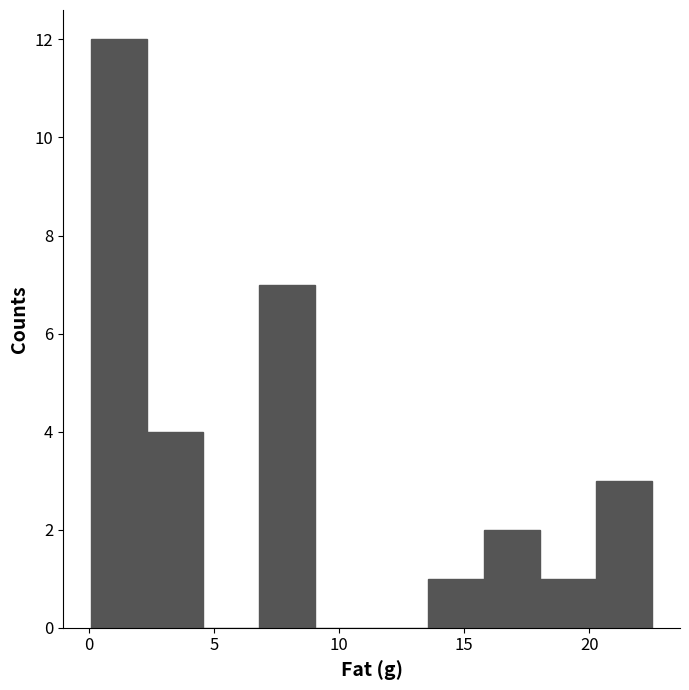

Over which range of the x-axis is the bar tallest?

0.0 to 2.5